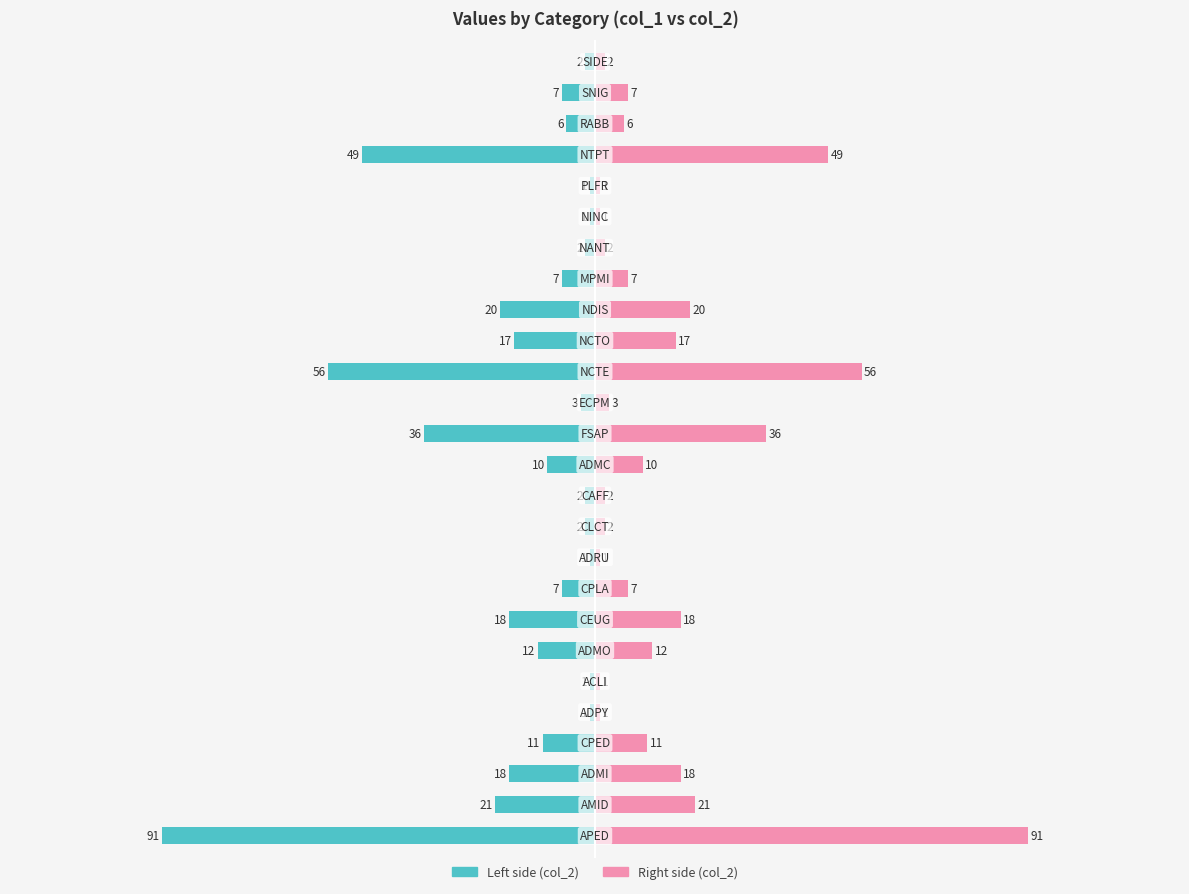

Are the bars grouped side by side (vs. stacked)?

Yes